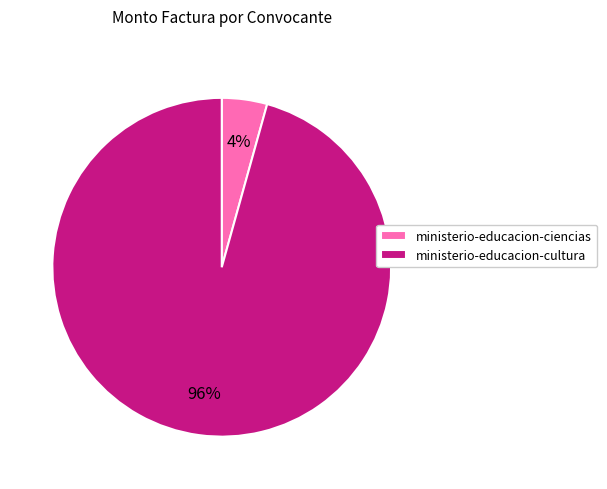

Combined, do ministerio-educacion-cultura and ministerio-educacion-ciencias account for over 50%?

Yes